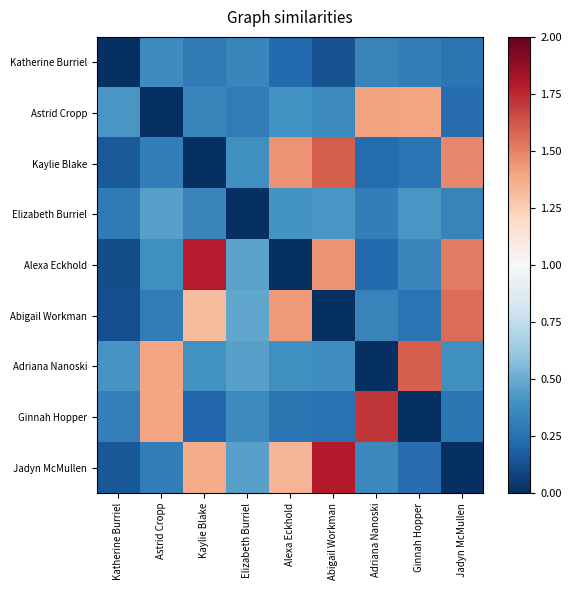

Reading right to left, list all the values displayed in this chart.

Katherine Burriel: Jadyn McMullen=0.3	Ginnah Hopper=0.3	Adriana Nanoski=0.3	Abigail Workman=0.1	Alexa Eckhold=0.2	Elizabeth Burriel=0.3	Kaylie Blake=0.3	Astrid Cropp=0.4	Katherine Burriel=0.0
Astrid Cropp: Jadyn McMullen=0.2	Ginnah Hopper=1.4	Adriana Nanoski=1.4	Abigail Workman=0.4	Alexa Eckhold=0.4	Elizabeth Burriel=0.3	Kaylie Blake=0.3	Astrid Cropp=0.0	Katherine Burriel=0.4
Kaylie Blake: Jadyn McMullen=1.5	Ginnah Hopper=0.3	Adriana Nanoski=0.2	Abigail Workman=1.6	Alexa Eckhold=1.4	Elizabeth Burriel=0.4	Kaylie Blake=0.0	Astrid Cropp=0.3	Katherine Burriel=0.2
Elizabeth Burriel: Jadyn McMullen=0.3	Ginnah Hopper=0.4	Adriana Nanoski=0.3	Abigail Workman=0.4	Alexa Eckhold=0.4	Elizabeth Burriel=0.0	Kaylie Blake=0.3	Astrid Cropp=0.5	Katherine Burriel=0.3
Alexa Eckhold: Jadyn McMullen=1.5	Ginnah Hopper=0.3	Adriana Nanoski=0.2	Abigail Workman=1.5	Alexa Eckhold=0.0	Elizabeth Burriel=0.5	Kaylie Blake=1.8	Astrid Cropp=0.4	Katherine Burriel=0.1
Abigail Workman: Jadyn McMullen=1.6	Ginnah Hopper=0.3	Adriana Nanoski=0.3	Abigail Workman=0.0	Alexa Eckhold=1.4	Elizabeth Burriel=0.5	Kaylie Blake=1.3	Astrid Cropp=0.3	Katherine Burriel=0.1
Adriana Nanoski: Jadyn McMullen=0.4	Ginnah Hopper=1.6	Adriana Nanoski=0.0	Abigail Workman=0.4	Alexa Eckhold=0.4	Elizabeth Burriel=0.5	Kaylie Blake=0.4	Astrid Cropp=1.4	Katherine Burriel=0.4
Ginnah Hopper: Jadyn McMullen=0.3	Ginnah Hopper=0.0	Adriana Nanoski=1.7	Abigail Workman=0.3	Alexa Eckhold=0.3	Elizabeth Burriel=0.4	Kaylie Blake=0.2	Astrid Cropp=1.4	Katherine Burriel=0.3
Jadyn McMullen: Jadyn McMullen=0.0	Ginnah Hopper=0.2	Adriana Nanoski=0.4	Abigail Workman=1.8	Alexa Eckhold=1.3	Elizabeth Burriel=0.5	Kaylie Blake=1.4	Astrid Cropp=0.3	Katherine Burriel=0.2